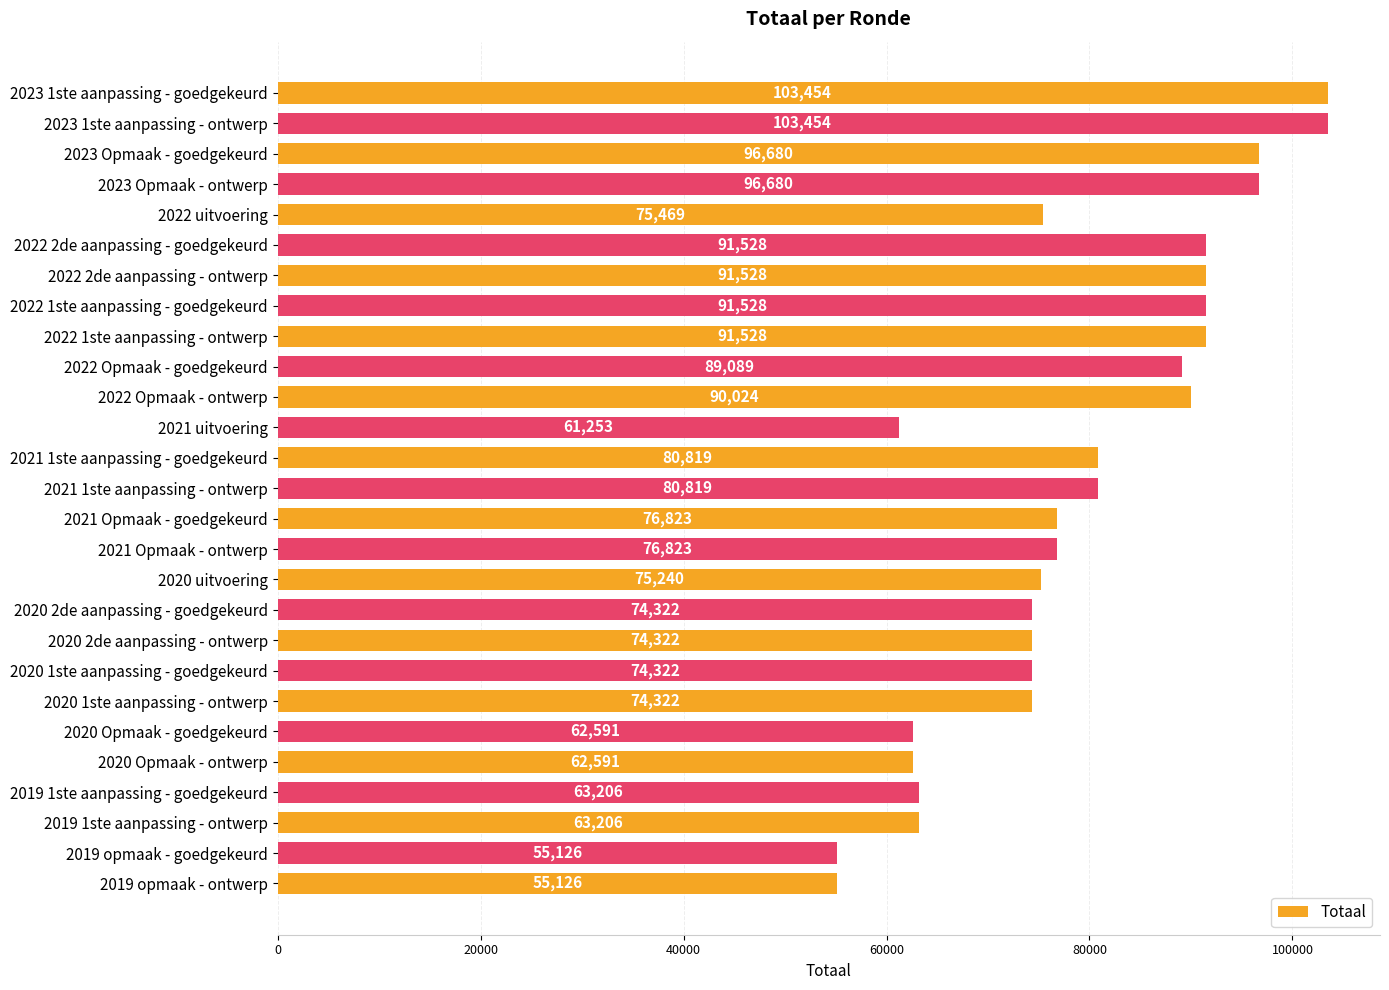

What is the minimum value shown in the chart?

55126